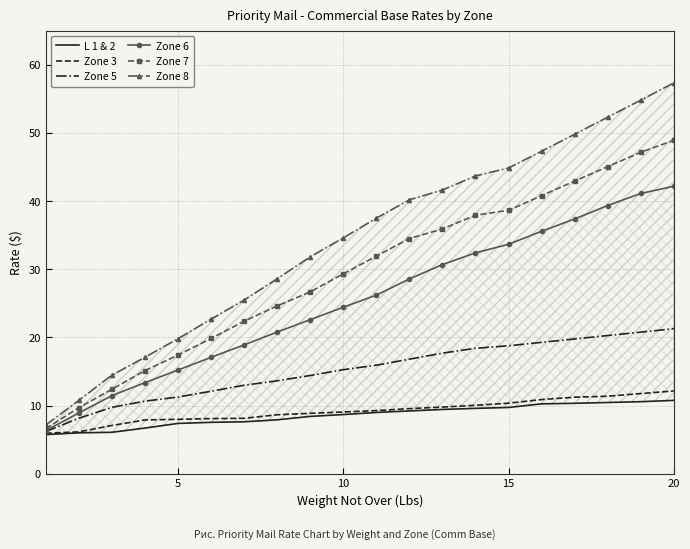

Rank the series by their maximum value, from highest to lowest.

Zone 8, Zone 7, Zone 6, Zone 5, Zone 3, L 1 & 2